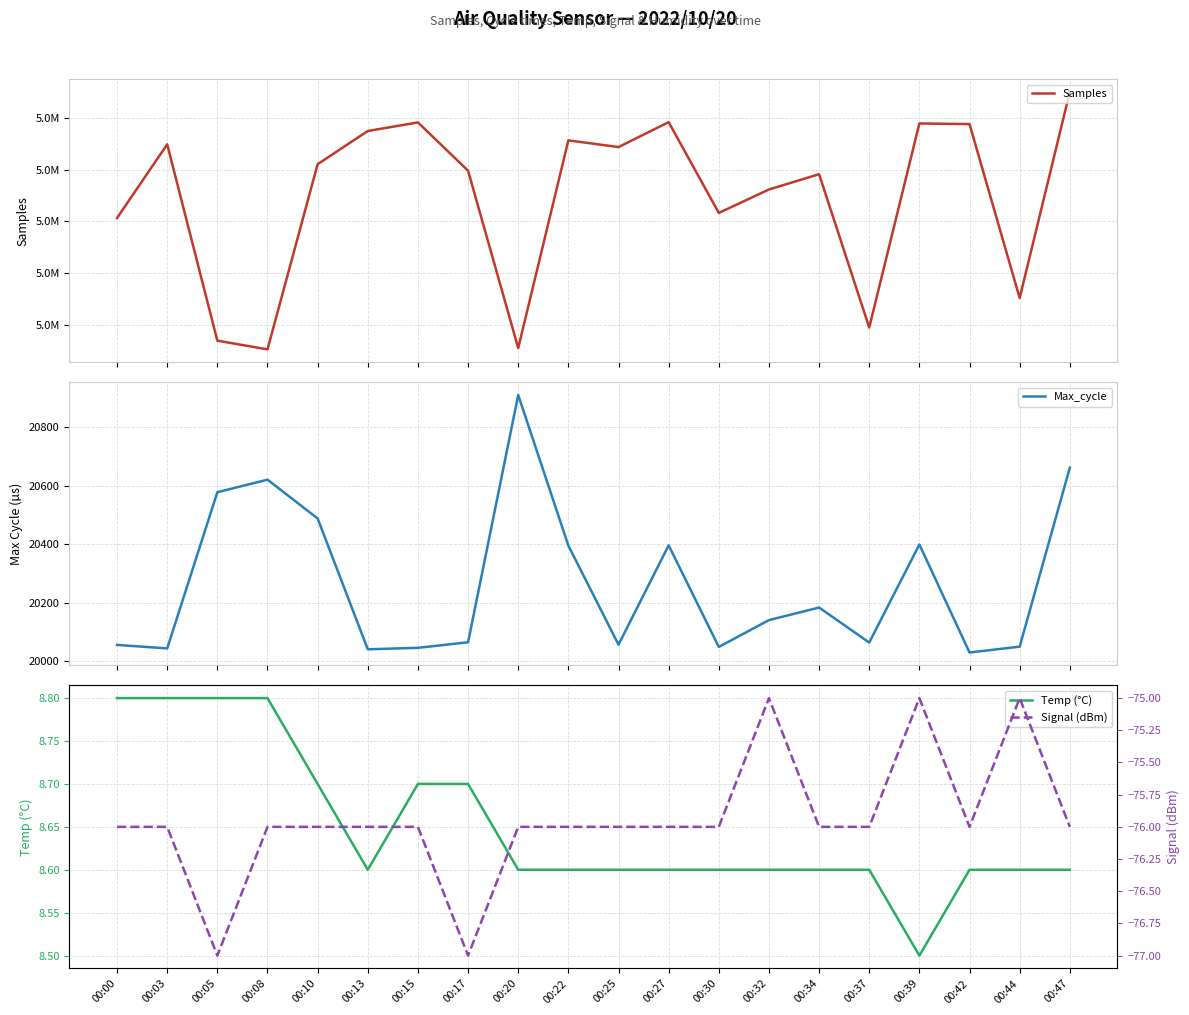

How many lines are shown in the chart?

4